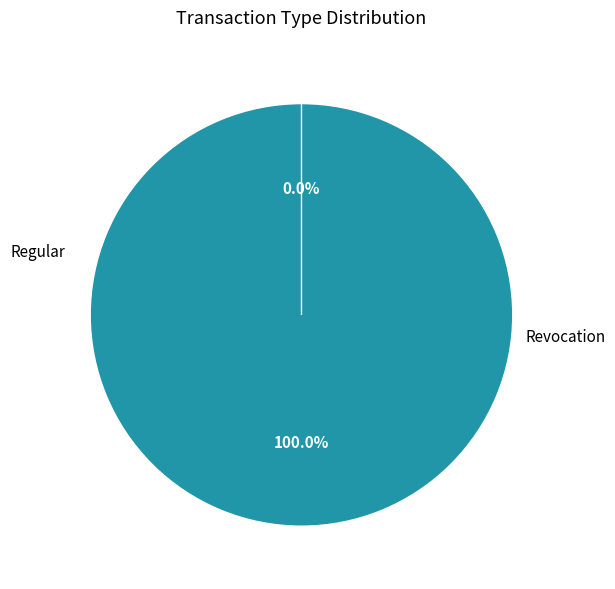

Which category accounts for the majority?

Regular